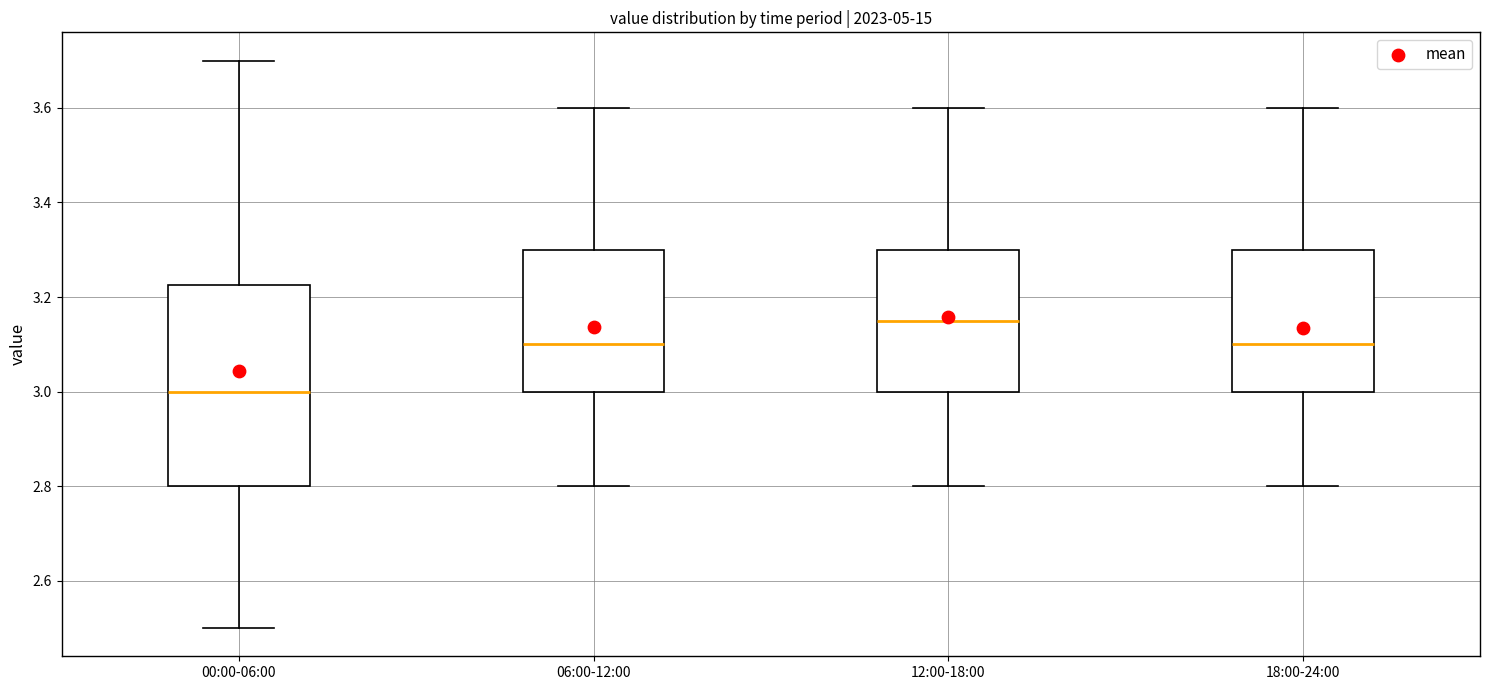

Reading left to right, transcribe this box plot: for each box, give where its median line is, the range the box spans, and where its two whiskers end, as read against the y-axis. The values are not printed on the chart, so give them approximately, as read against the axis.

00:00-06:00: median 3.00, box 2.80 to 3.22, whiskers 2.50 to 3.70
06:00-12:00: median 3.10, box 3.00 to 3.30, whiskers 2.80 to 3.60
12:00-18:00: median 3.16, box 3.00 to 3.30, whiskers 2.80 to 3.60
18:00-24:00: median 3.10, box 3.00 to 3.30, whiskers 2.80 to 3.60